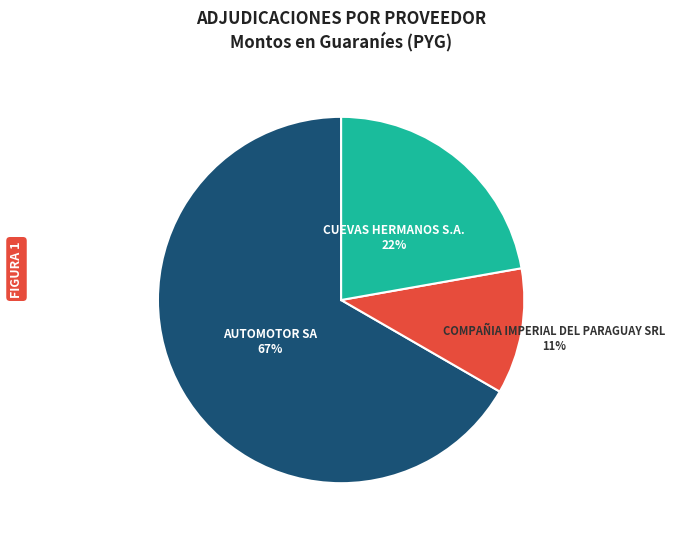

Which has a higher value, AUTOMOTOR SA or CUEVAS HERMANOS S.A.?

AUTOMOTOR SA